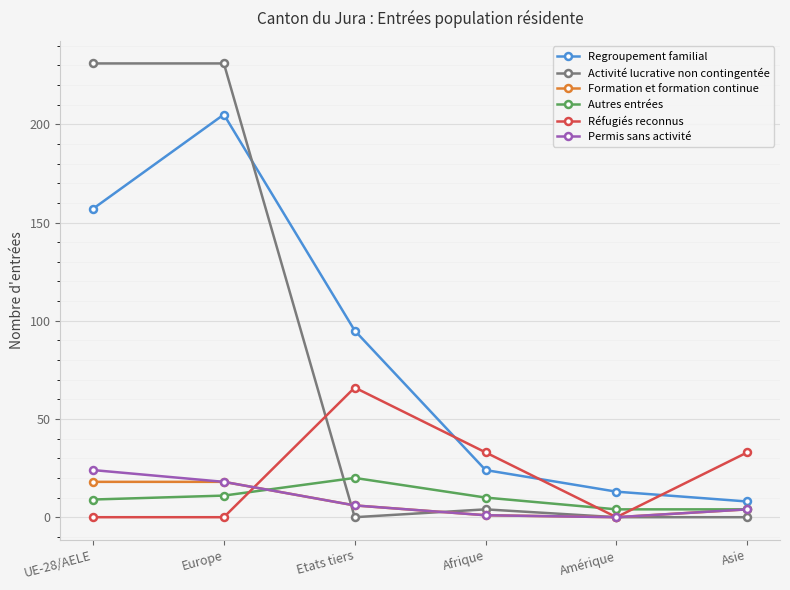

At which category is the sum across all series the highest?

Europe